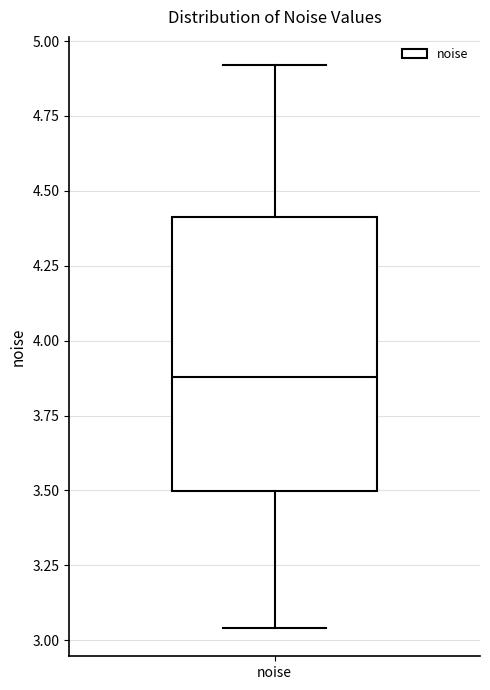

Where does the lower whisker of the box for noise end on the y-axis? The values are not printed on the chart, so give them approximately, as read against the axis.

3.05